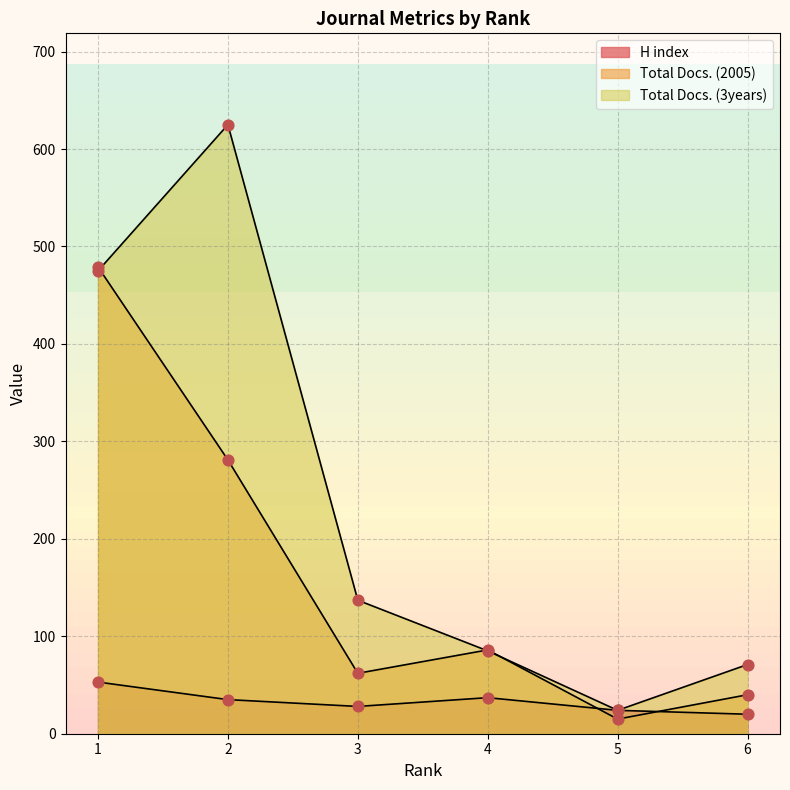

What is the total value across all series at 3?

227